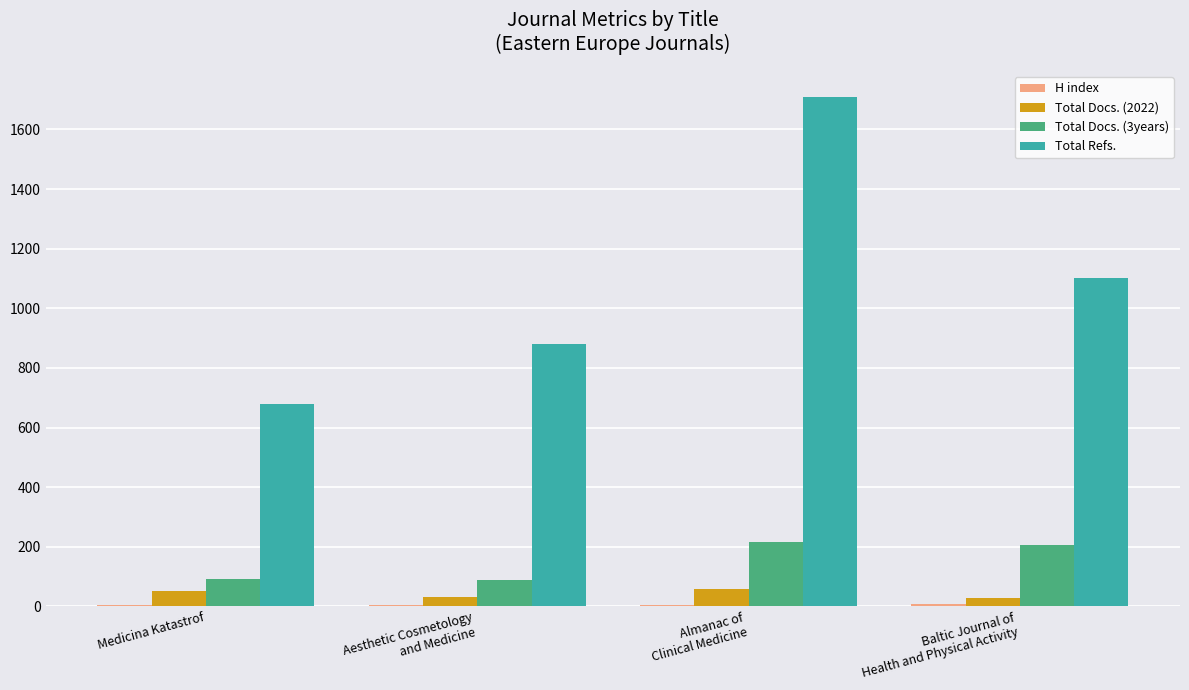

Which series has the largest total across all categories?

Total Refs.